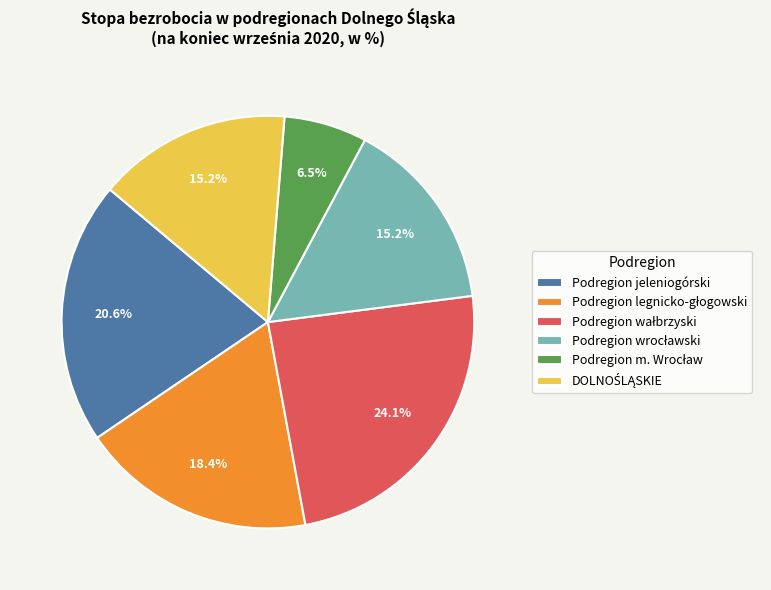

Does any single category account for the majority?

No